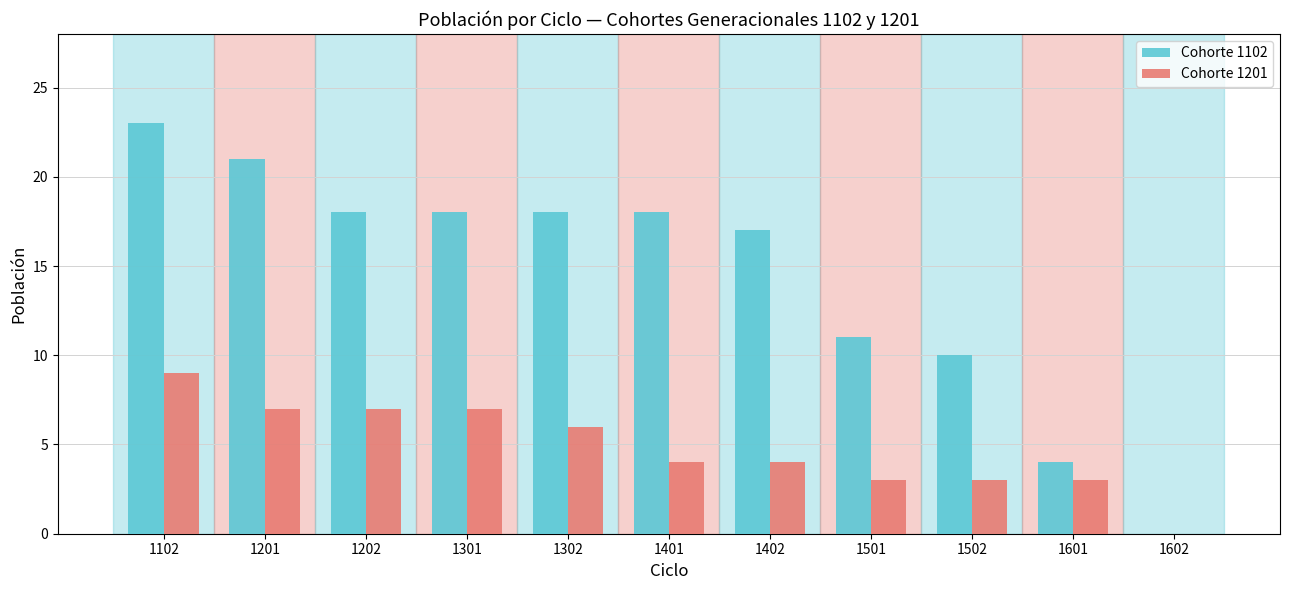

Rank the series at 1102 from lowest to highest value.

Cohorte 1201, Cohorte 1102